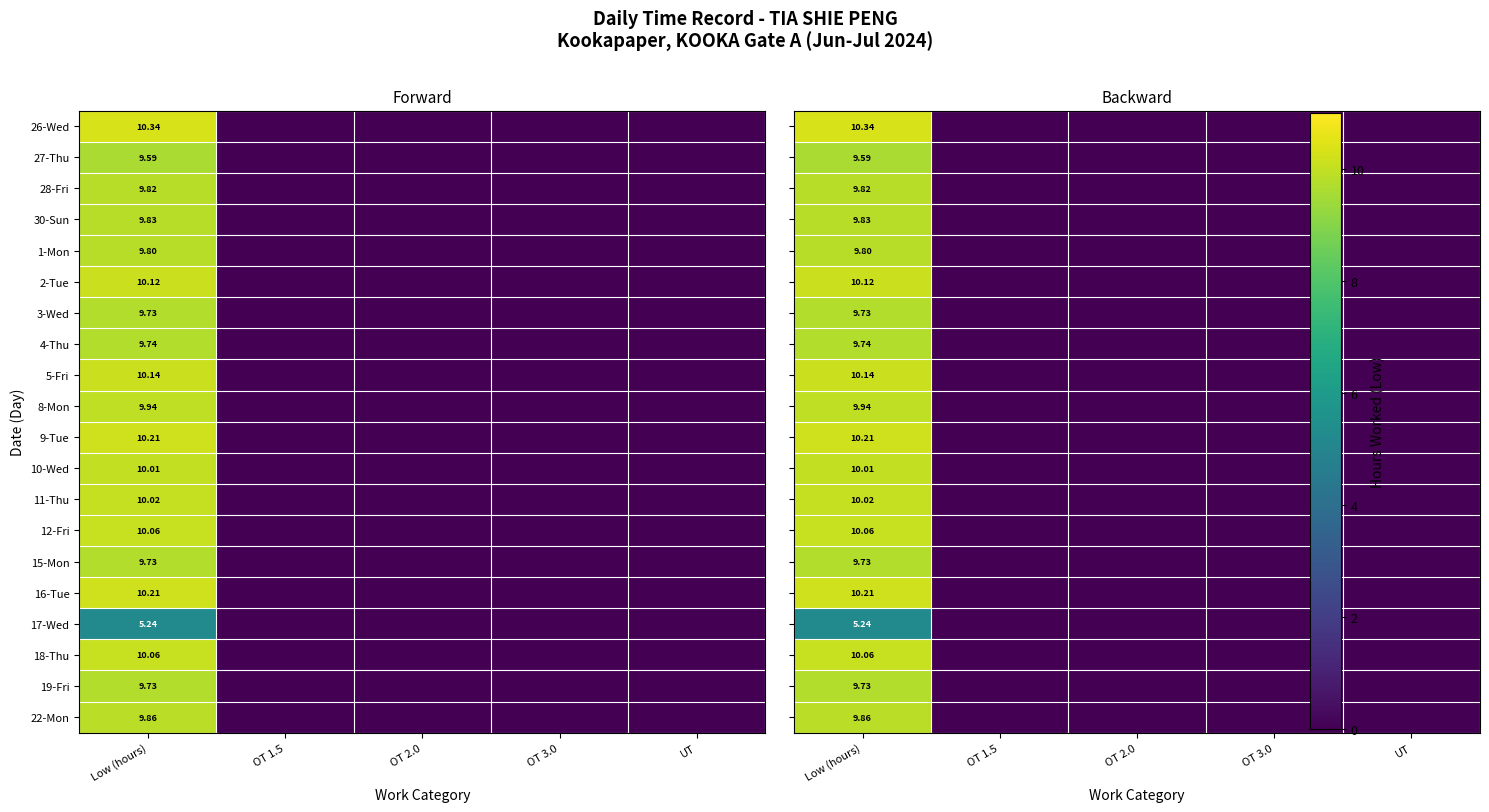

True or false: 4-Thu has a value of 0.0 at OT 2.0.

True